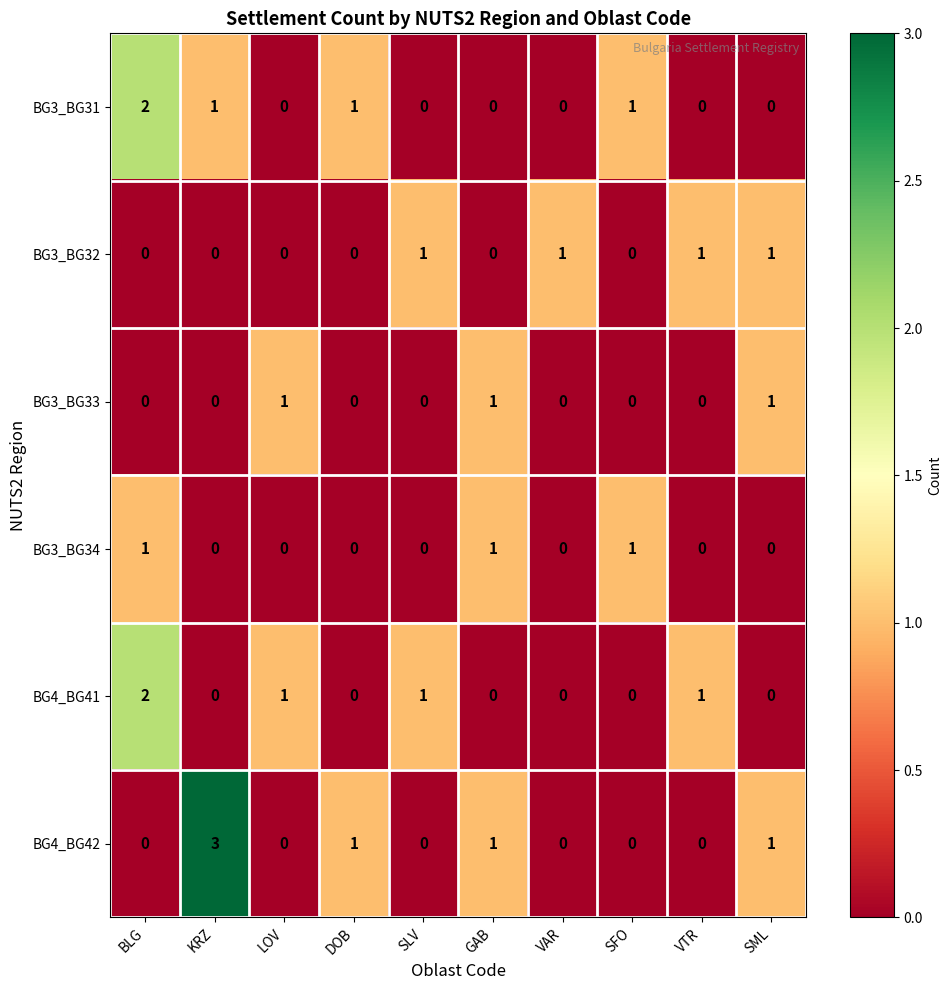

The value of BG3_BG31 at SML is 1. True or false?

False